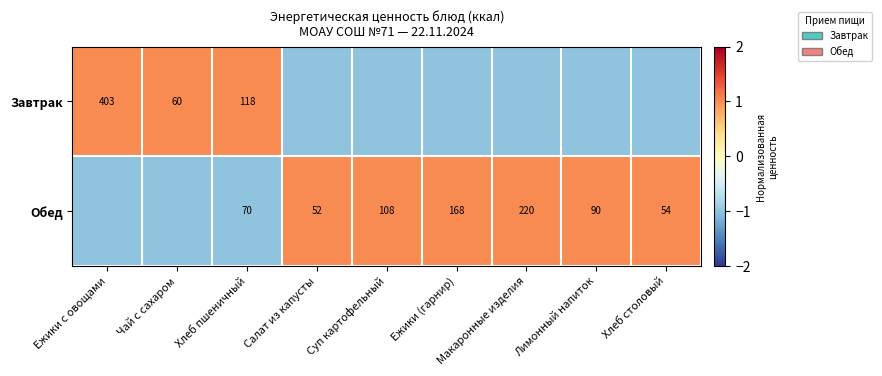

True or false: Обед has a value of 21 at Хлеб столовый.

False